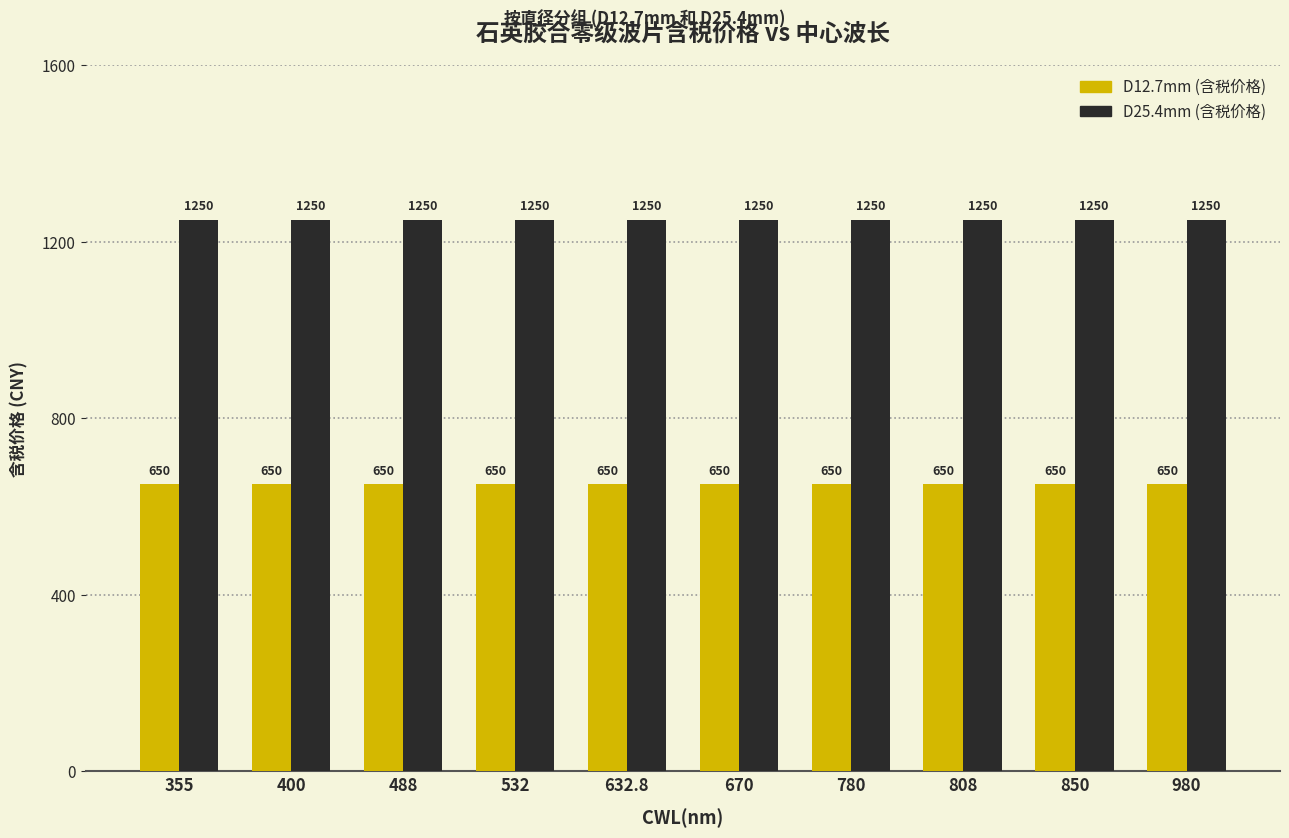

What is the label of the 5th bar from the right?

670